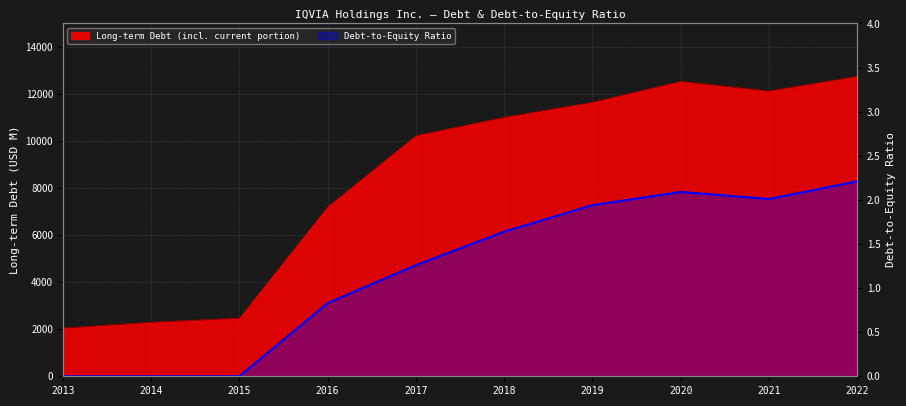

The value at 2014 is 1.0. True or false?

False